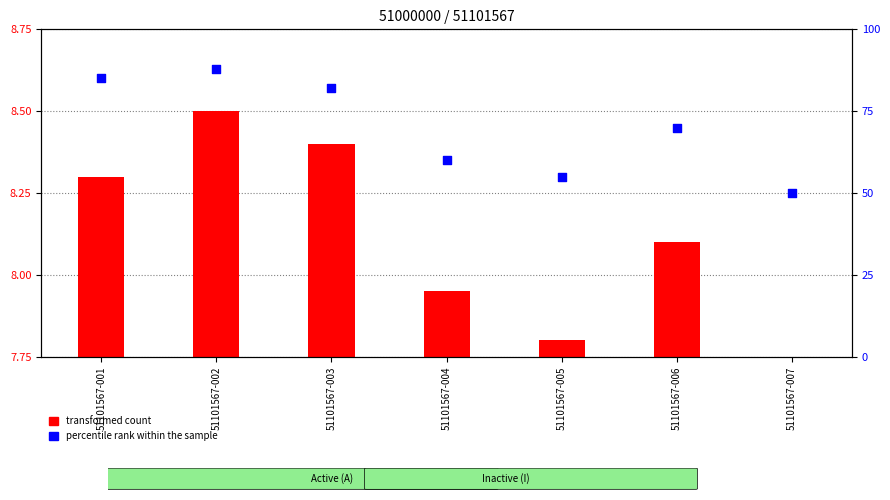

Is the value of transformed count at 51101567-001 greater than the value of percentile rank within the sample at 51101567-006?

No